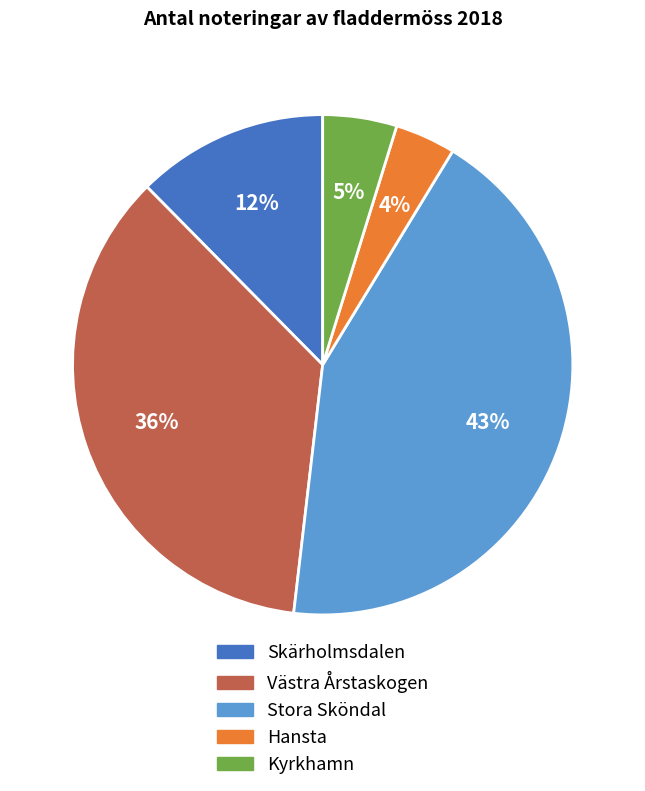

Is there a majority slice in this chart?

No